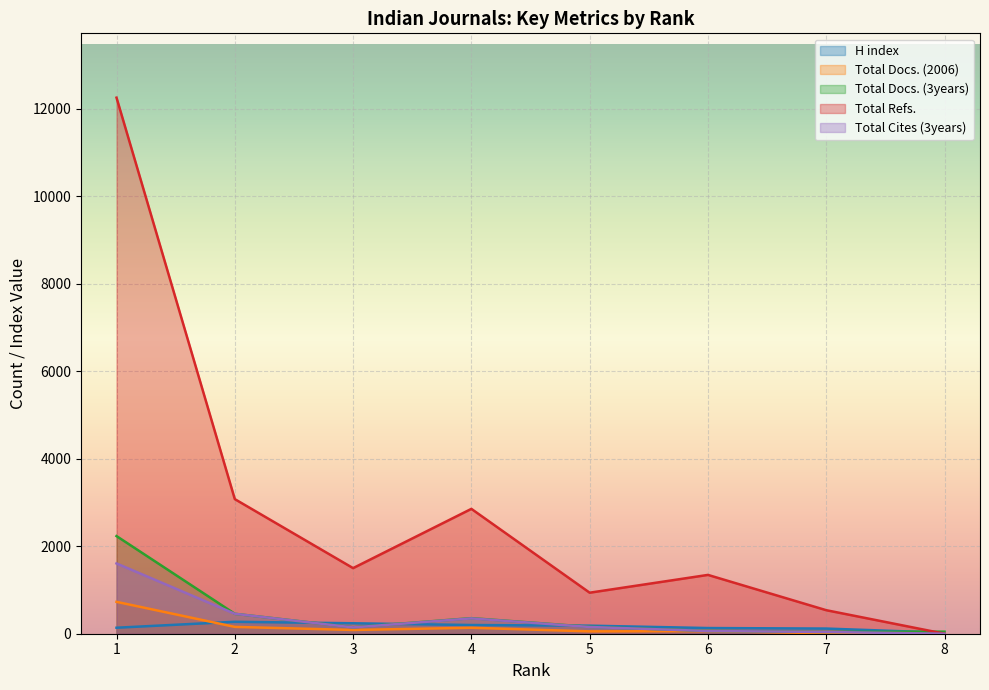

Between 1 and 5, which is larger?

5